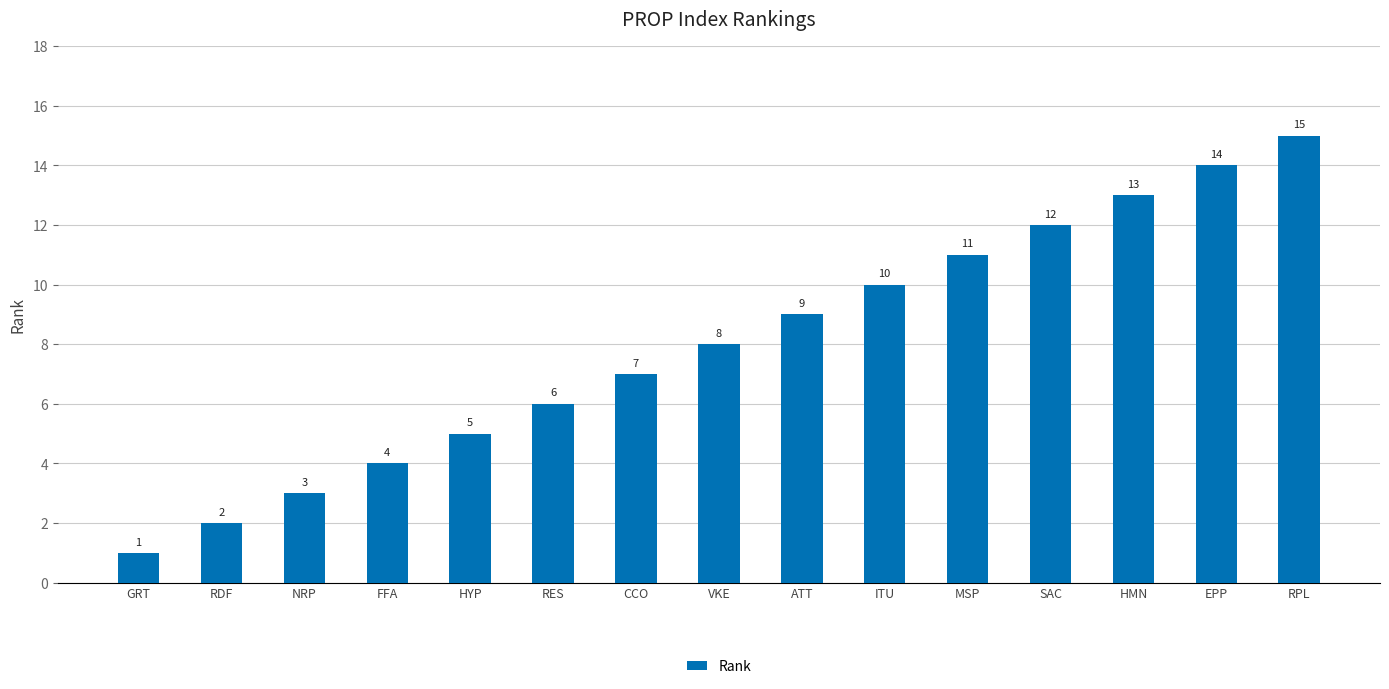

What is the label of the 5th bar from the right?

MSP